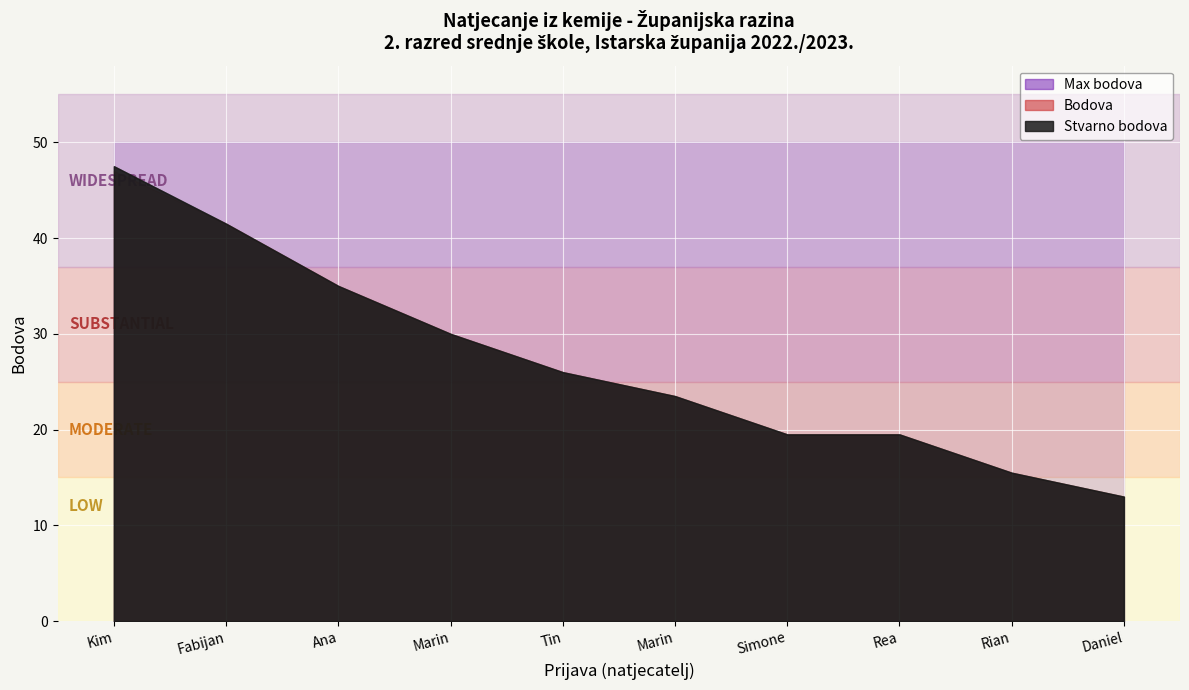

Which series has the widest spread of values?

Stvarno bodova